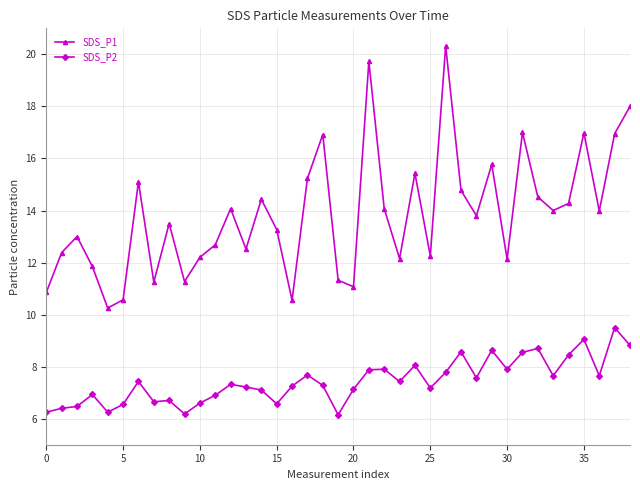

True or false: SDS_P1 has more than 1 interior local peaks.

True